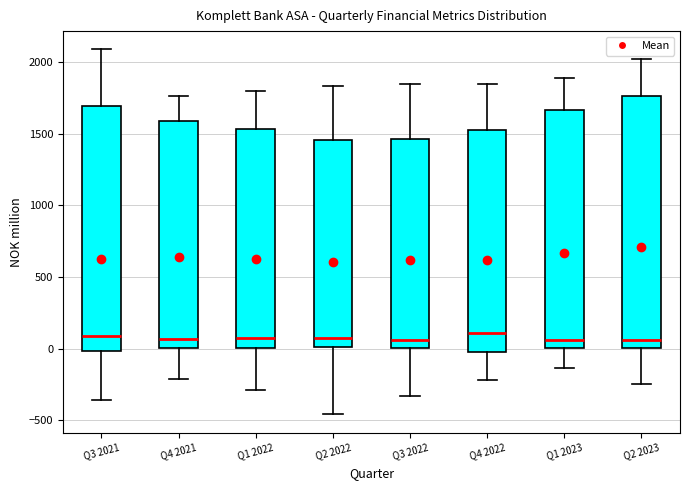

Where is the upper edge of the box for Q3 2021 on the y-axis? The values are not printed on the chart, so give them approximately, as read against the axis.

1700